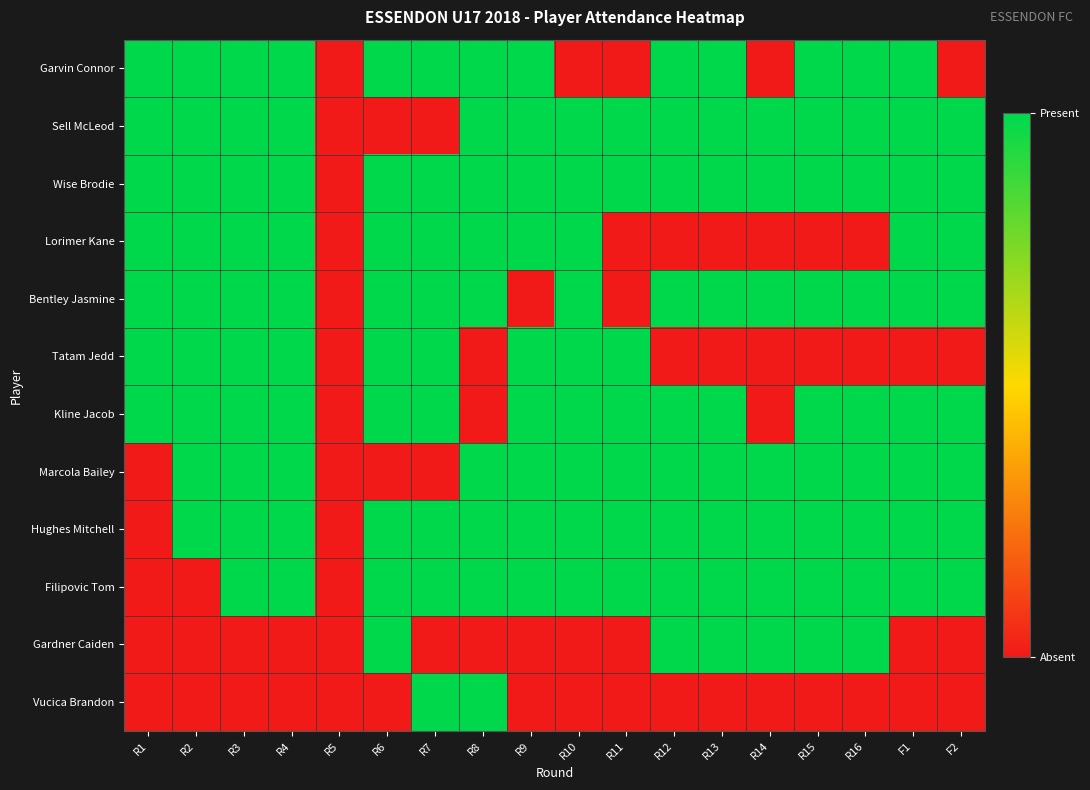

Reading left to right, list all the values displayed in this chart.

Garvin Connor: R1=1	R2=1	R3=1	R4=1	R5=0	R6=1	R7=1	R8=1	R9=1	R10=0	R11=0	R12=1	R13=1	R14=0	R15=1	R16=1	F1=1	F2=0
Sell McLeod: R1=1	R2=1	R3=1	R4=1	R5=0	R6=0	R7=0	R8=1	R9=1	R10=1	R11=1	R12=1	R13=1	R14=1	R15=1	R16=1	F1=1	F2=1
Wise Brodie: R1=1	R2=1	R3=1	R4=1	R5=0	R6=1	R7=1	R8=1	R9=1	R10=1	R11=1	R12=1	R13=1	R14=1	R15=1	R16=1	F1=1	F2=1
Lorimer Kane: R1=1	R2=1	R3=1	R4=1	R5=0	R6=1	R7=1	R8=1	R9=1	R10=1	R11=0	R12=0	R13=0	R14=0	R15=0	R16=0	F1=1	F2=1
Bentley Jasmine: R1=1	R2=1	R3=1	R4=1	R5=0	R6=1	R7=1	R8=1	R9=0	R10=1	R11=0	R12=1	R13=1	R14=1	R15=1	R16=1	F1=1	F2=1
Tatam Jedd: R1=1	R2=1	R3=1	R4=1	R5=0	R6=1	R7=1	R8=0	R9=1	R10=1	R11=1	R12=0	R13=0	R14=0	R15=0	R16=0	F1=0	F2=0
Kline Jacob: R1=1	R2=1	R3=1	R4=1	R5=0	R6=1	R7=1	R8=0	R9=1	R10=1	R11=1	R12=1	R13=1	R14=0	R15=1	R16=1	F1=1	F2=1
Marcola Bailey: R1=0	R2=1	R3=1	R4=1	R5=0	R6=0	R7=0	R8=1	R9=1	R10=1	R11=1	R12=1	R13=1	R14=1	R15=1	R16=1	F1=1	F2=1
Hughes Mitchell: R1=0	R2=1	R3=1	R4=1	R5=0	R6=1	R7=1	R8=1	R9=1	R10=1	R11=1	R12=1	R13=1	R14=1	R15=1	R16=1	F1=1	F2=1
Filipovic Tom: R1=0	R2=0	R3=1	R4=1	R5=0	R6=1	R7=1	R8=1	R9=1	R10=1	R11=1	R12=1	R13=1	R14=1	R15=1	R16=1	F1=1	F2=1
Gardner Caiden: R1=0	R2=0	R3=0	R4=0	R5=0	R6=1	R7=0	R8=0	R9=0	R10=0	R11=0	R12=1	R13=1	R14=1	R15=1	R16=1	F1=0	F2=0
Vucica Brandon: R1=0	R2=0	R3=0	R4=0	R5=0	R6=0	R7=1	R8=1	R9=0	R10=0	R11=0	R12=0	R13=0	R14=0	R15=0	R16=0	F1=0	F2=0